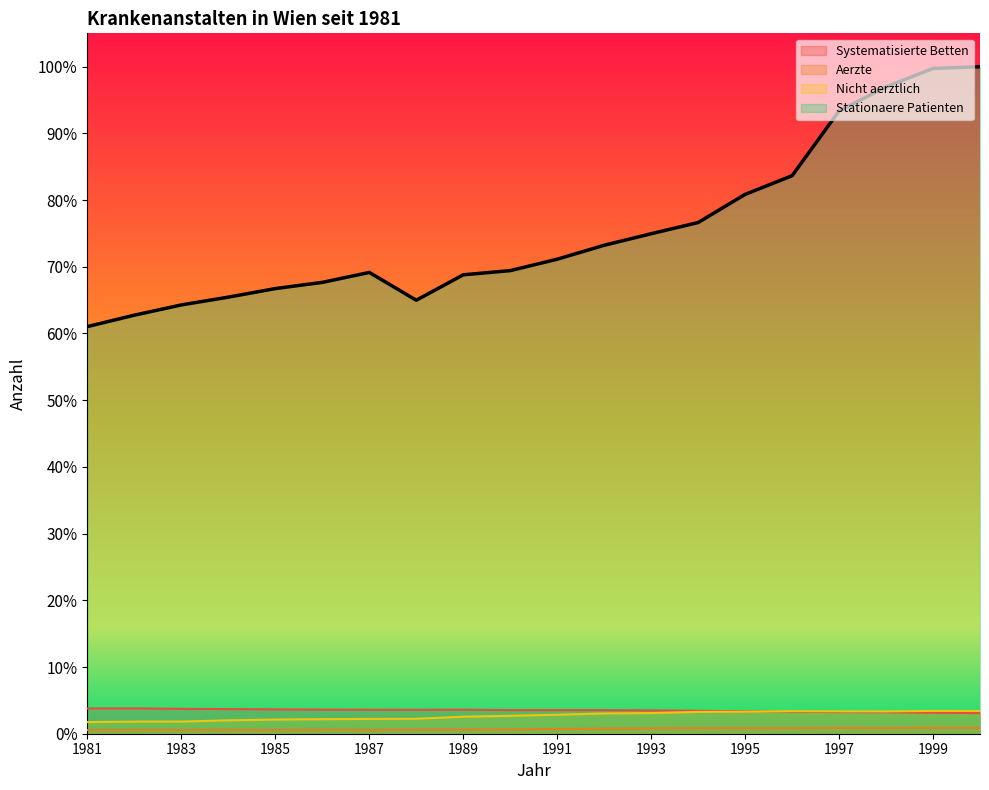

Reading left to right, transcribe all the data shown in this chart.

Systematisierte Betten: 0.0	0.0	0.0	0.0	0.0	0.0	0.0	0.0	0.0	0.0	0.0	0.0	0.0	0.0	0.0	0.0	0.0	0.0	0.0	0.0
Aerzte: 0.0	0.0	0.0	0.0	0.0	0.0	0.0	0.0	0.0	0.0	0.0	0.0	0.0	0.0	0.0	0.0	0.0	0.0	0.0	0.0
Nicht aerztlich: 0.0	0.0	0.0	0.0	0.0	0.0	0.0	0.0	0.0	0.0	0.0	0.0	0.0	0.0	0.0	0.0	0.0	0.0	0.0	0.0
Stationaere Patienten: 0.6	0.6	0.6	0.7	0.7	0.7	0.7	0.6	0.7	0.7	0.7	0.7	0.7	0.8	0.8	0.8	0.9	1.0	1.0	1.0